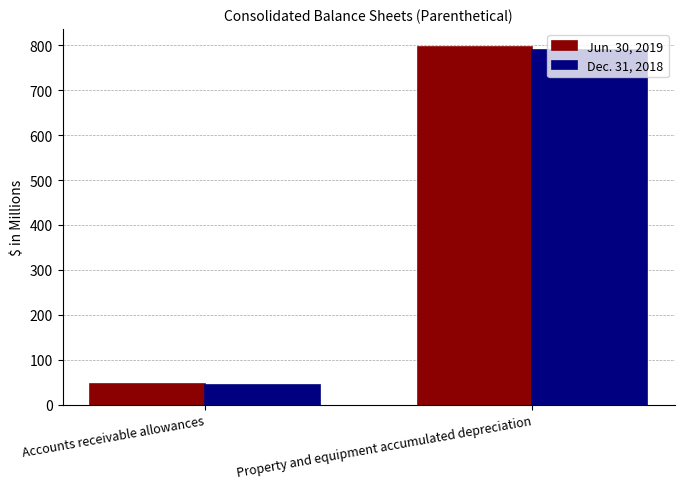

List the labels in order of Dec. 31, 2018 value, largest first.

Property and equipment accumulated depreciation, Accounts receivable allowances